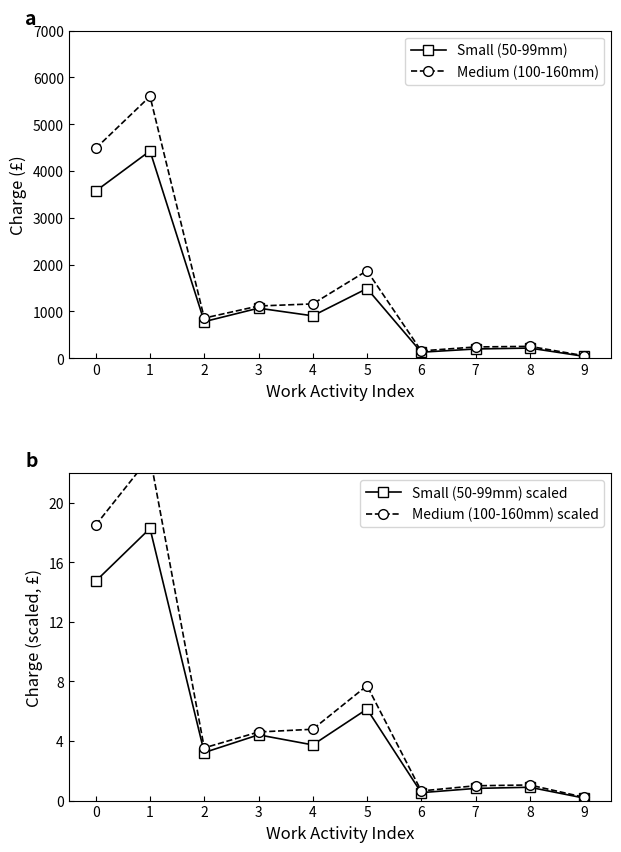

At which category does Small (50-99mm) scaled reach its first local peak?

1